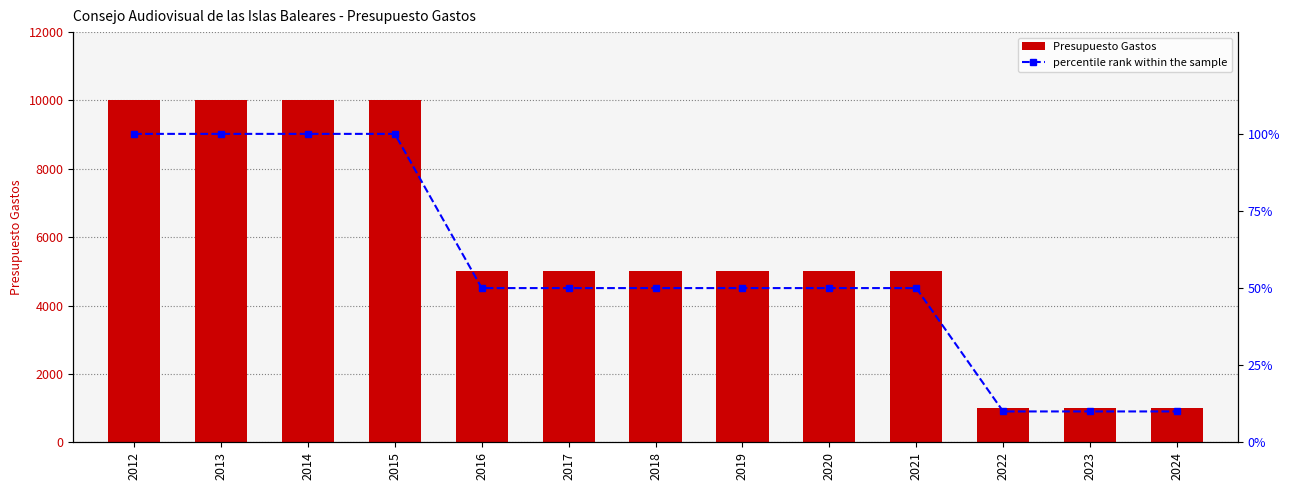

Is the value of percentile rank within the sample at 2024 greater than the value of Presupuesto Gastos at 2013?

No